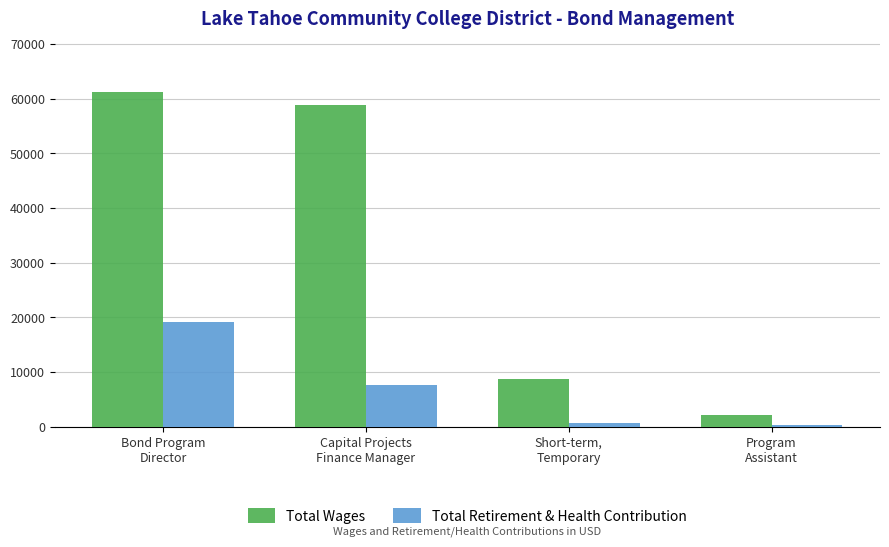

What is the approximate value of Total Wages at Capital Projects
Finance Manager, to the nearest 50?

58850